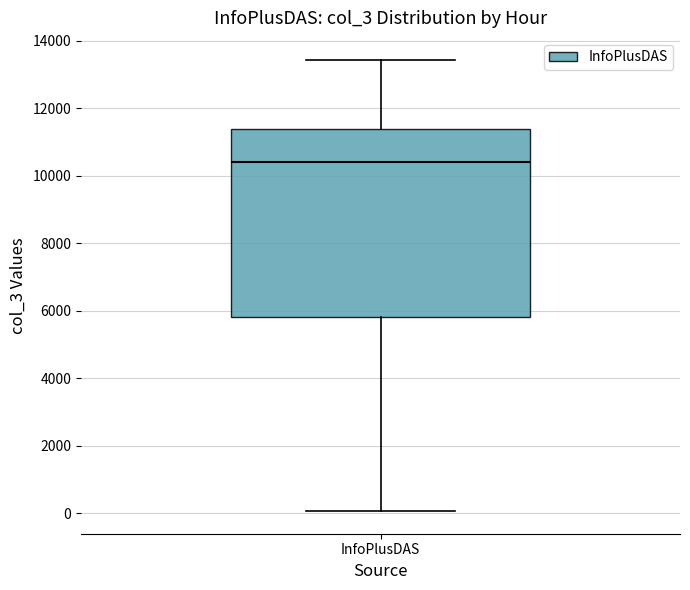

Where does the lower whisker of the box for InfoPlusDAS end on the y-axis? The values are not printed on the chart, so give them approximately, as read against the axis.

0